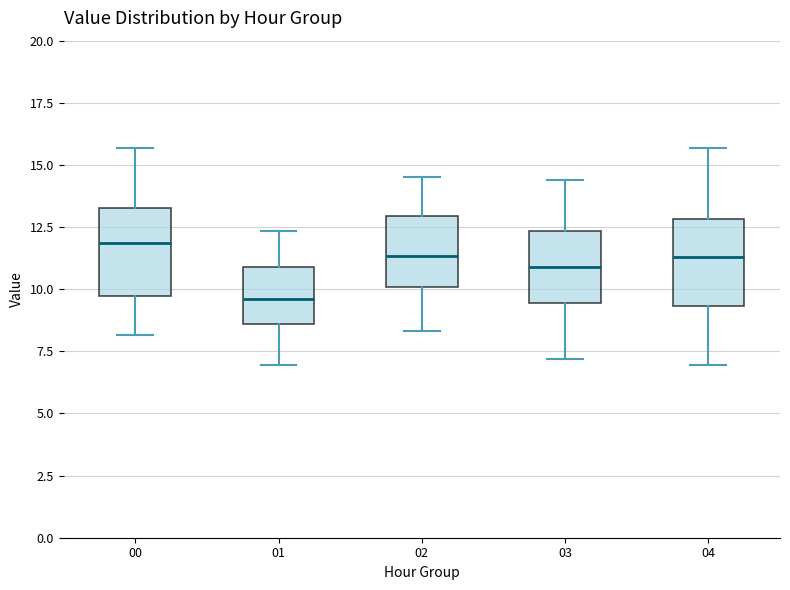

Where is the lower edge of the box at x = 03 on the y-axis? The values are not printed on the chart, so give them approximately, as read against the axis.

9.5